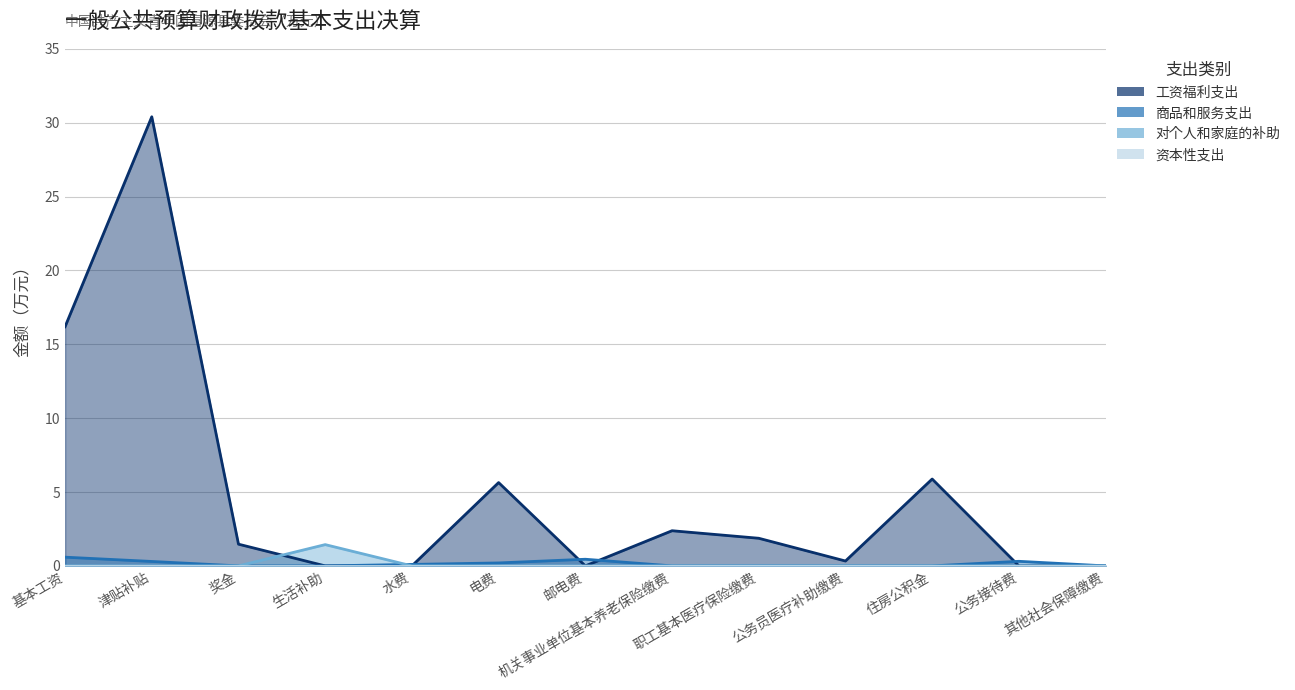

At how many categories does at least one series exceed 4?

4